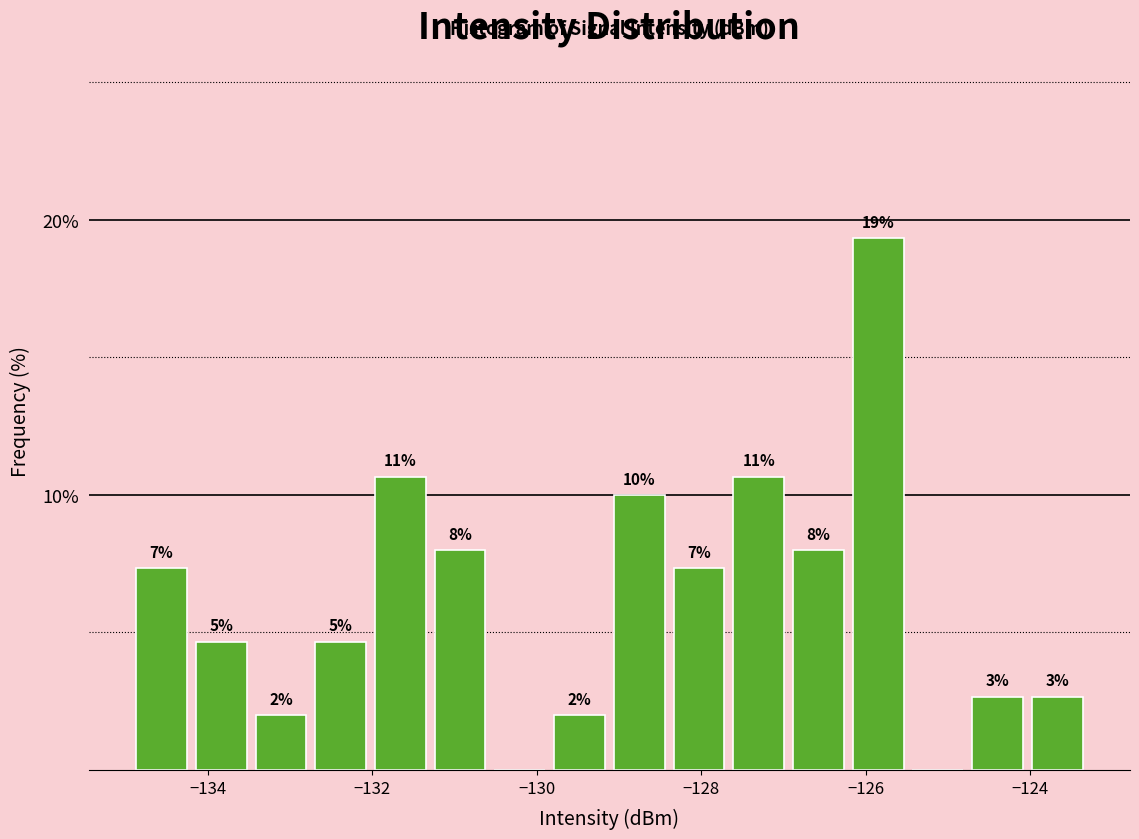

Around what value on the x-axis is the tallest bar? Give the approximate position of its centre, as read against the axis.

-125.8